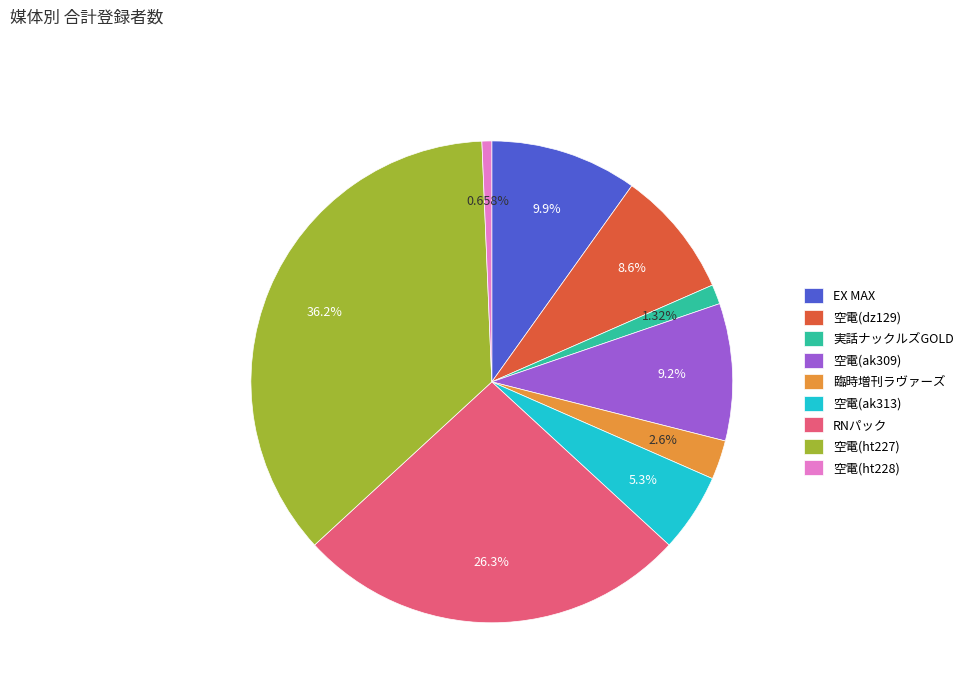

What percentage do 空電(ht227) and 臨時増刊ラヴァーズ together represent?

38.8%